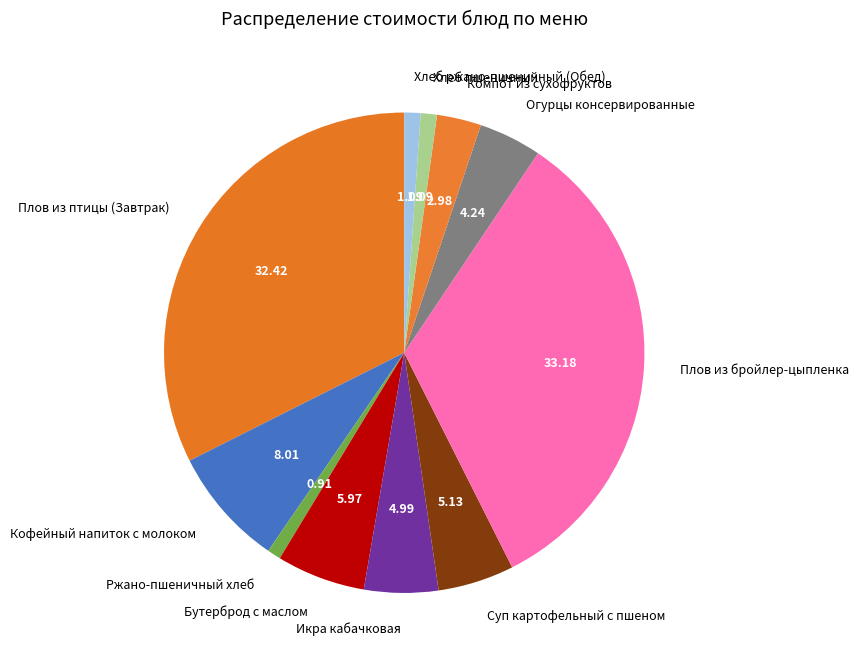

Which category has the biggest portion of the pie?

Плов из бройлер-цыпленка